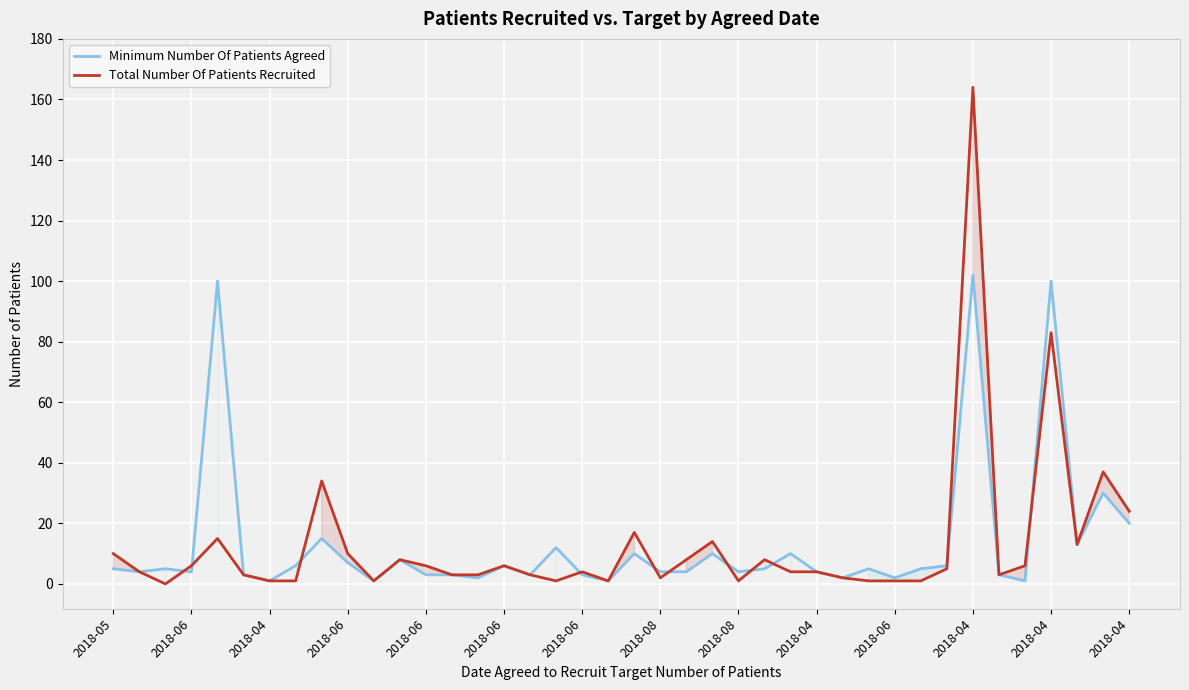

The value of Minimum Number Of Patients Agreed at 2018-04 is 4. True or false?

False